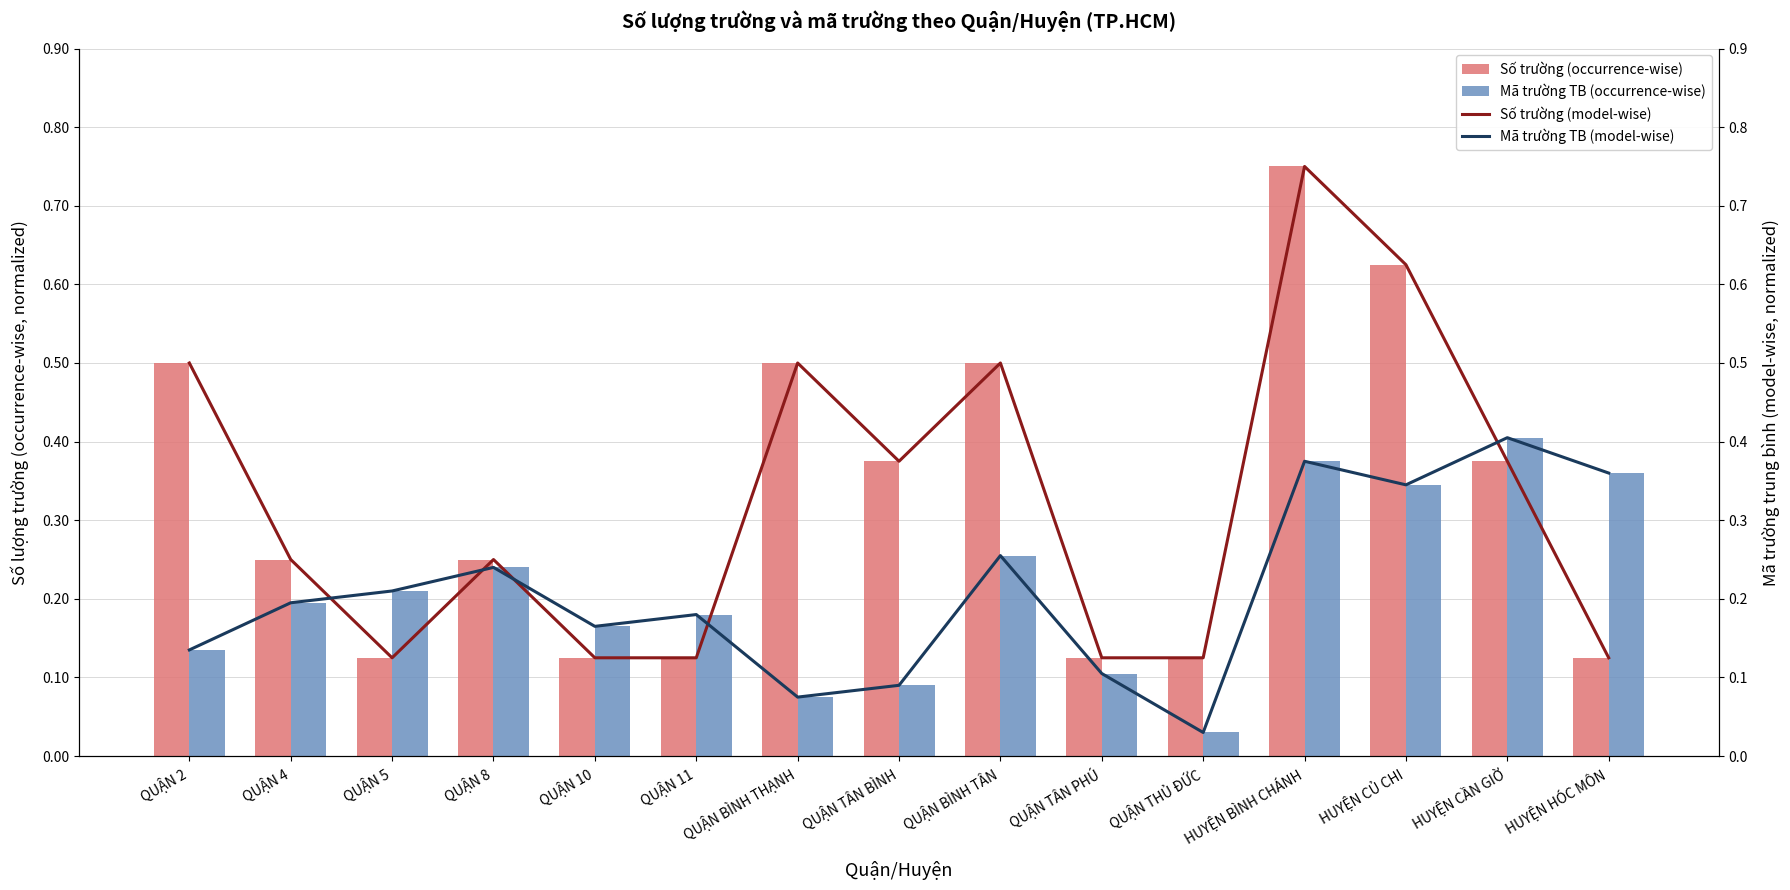

Does the chart contain any negative values?

No